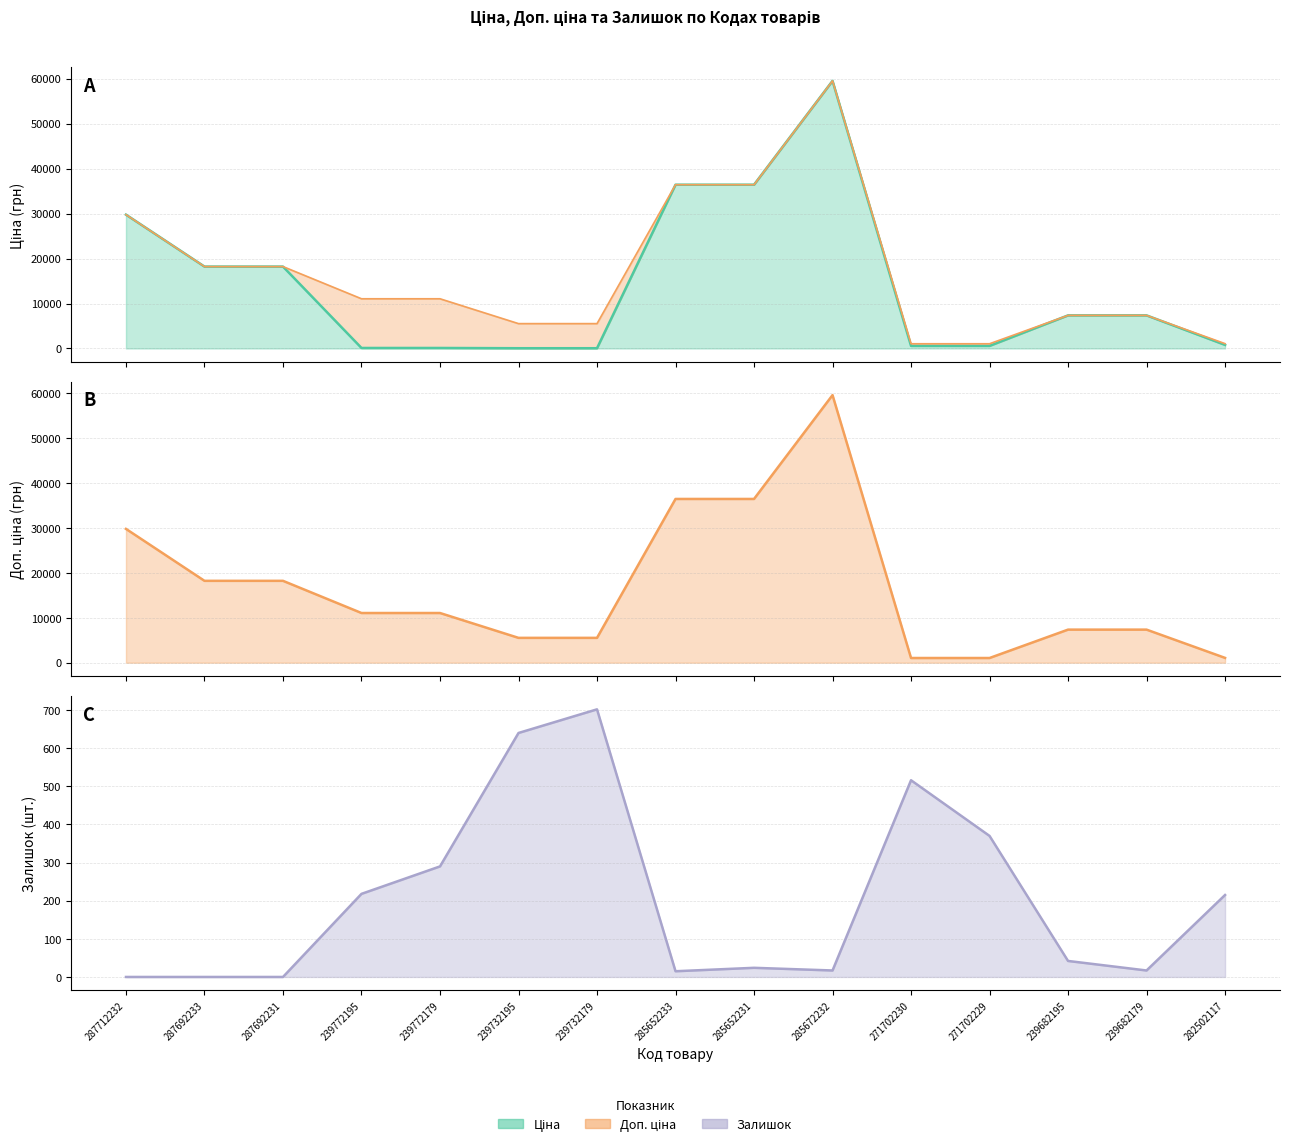

What are all the series names shown in the legend?

Ціна, Доп. ціна, Залишок